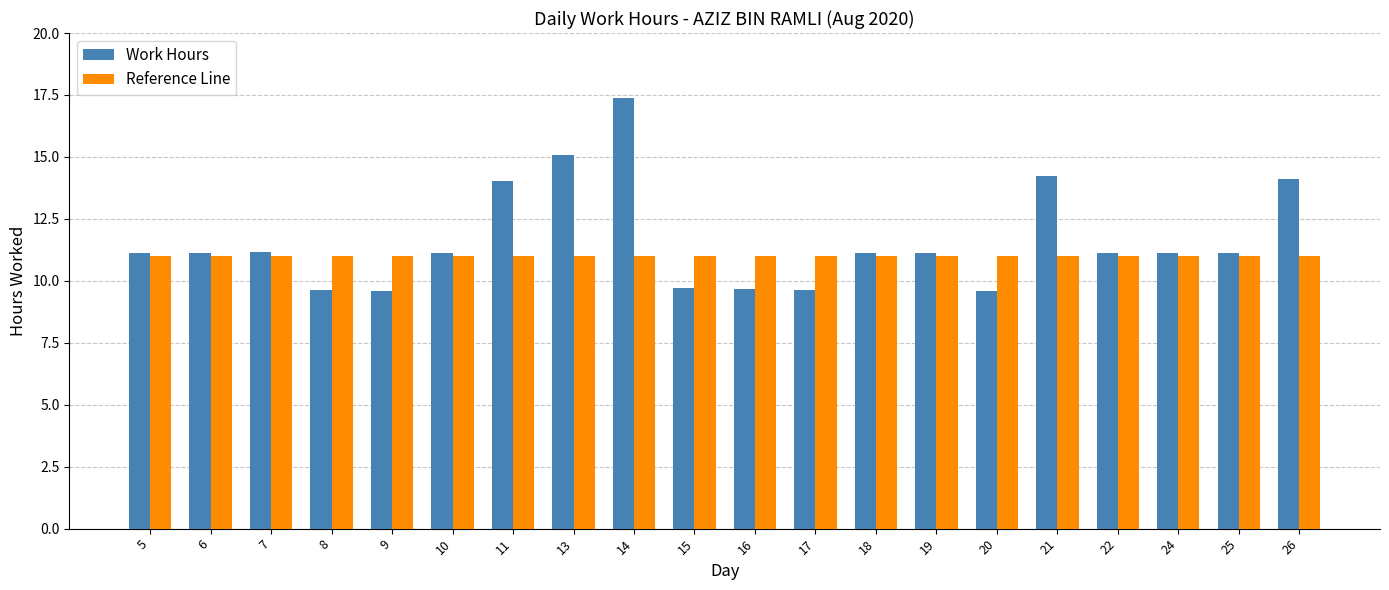

Which series has the largest range (max minus min)?

Work Hours